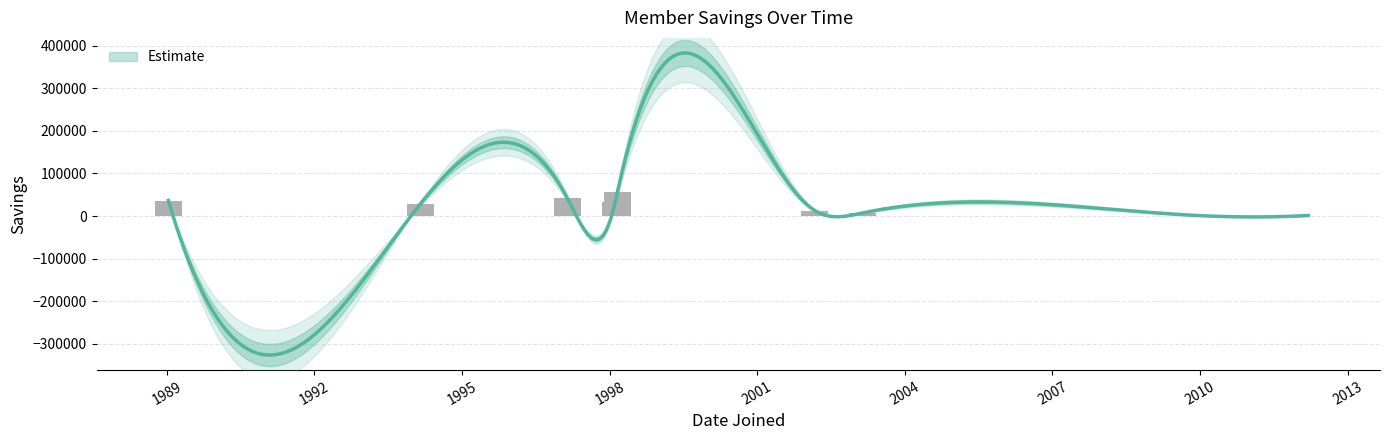

What is the ratio of the value at 2012-03-13 to the value at 2012-02-05?

1.8